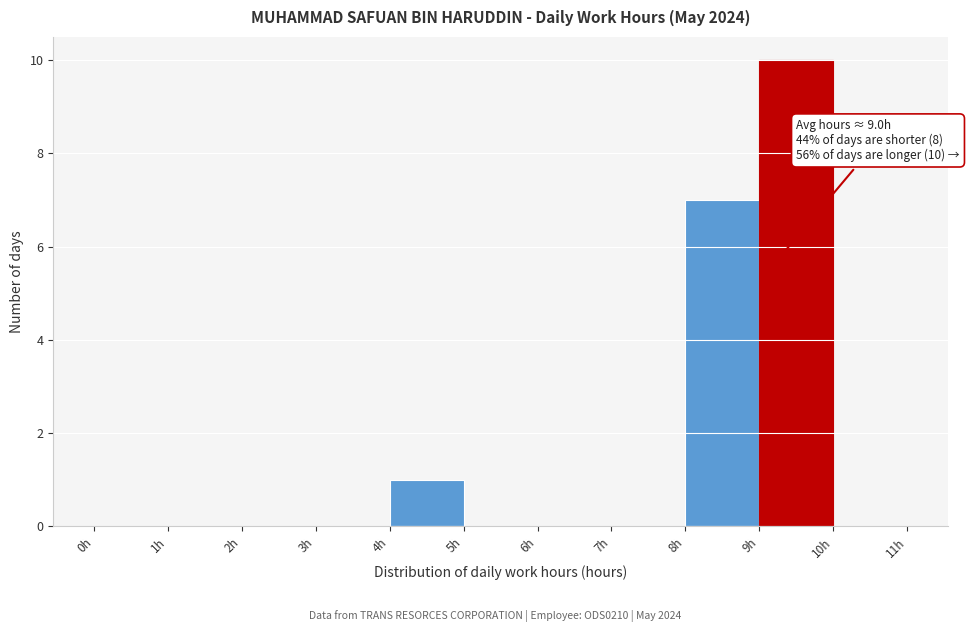

Over which range of the x-axis is the bar tallest?

9 to 10